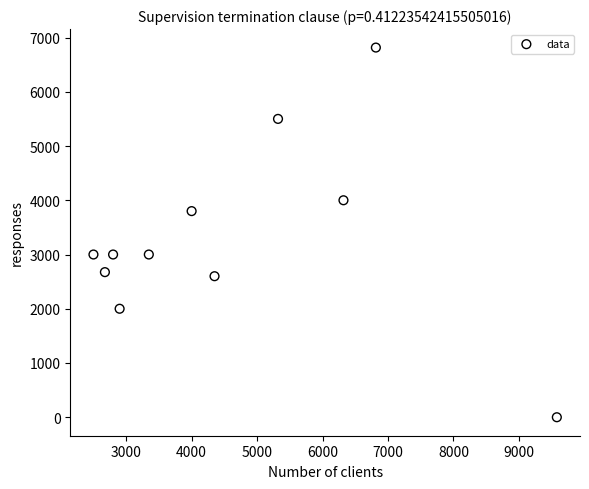

What is the average Y value?

3308